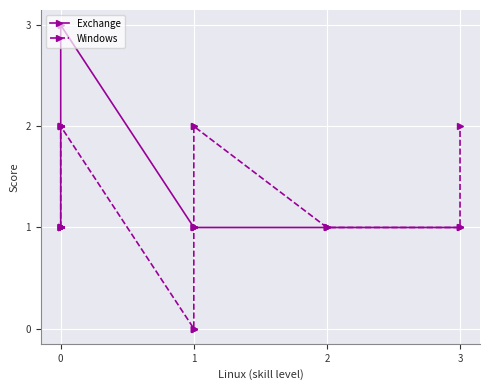

Which series has the largest total across all categories?

Windows